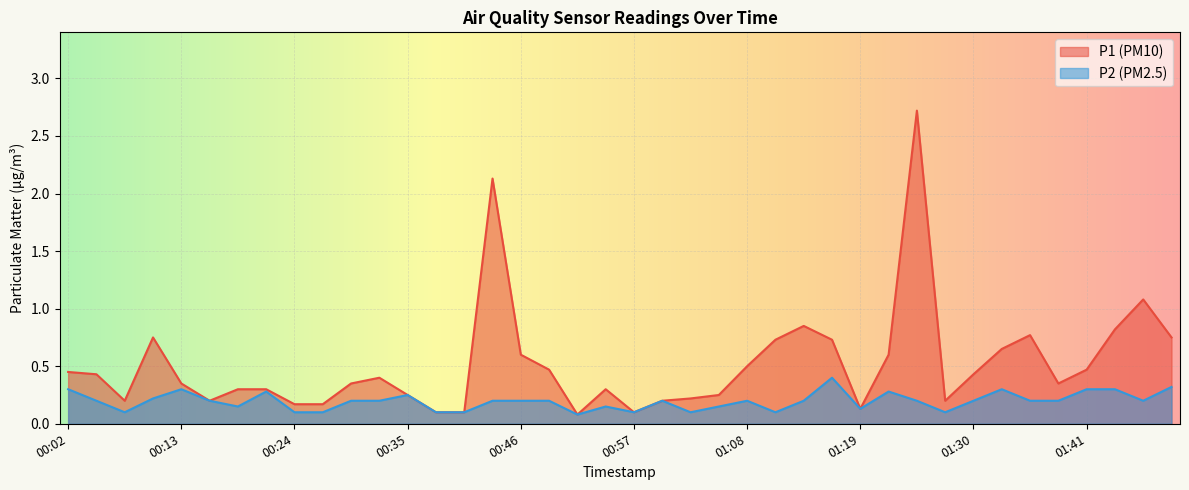

The value of P1 at 01:03 is 0.2. True or false?

True